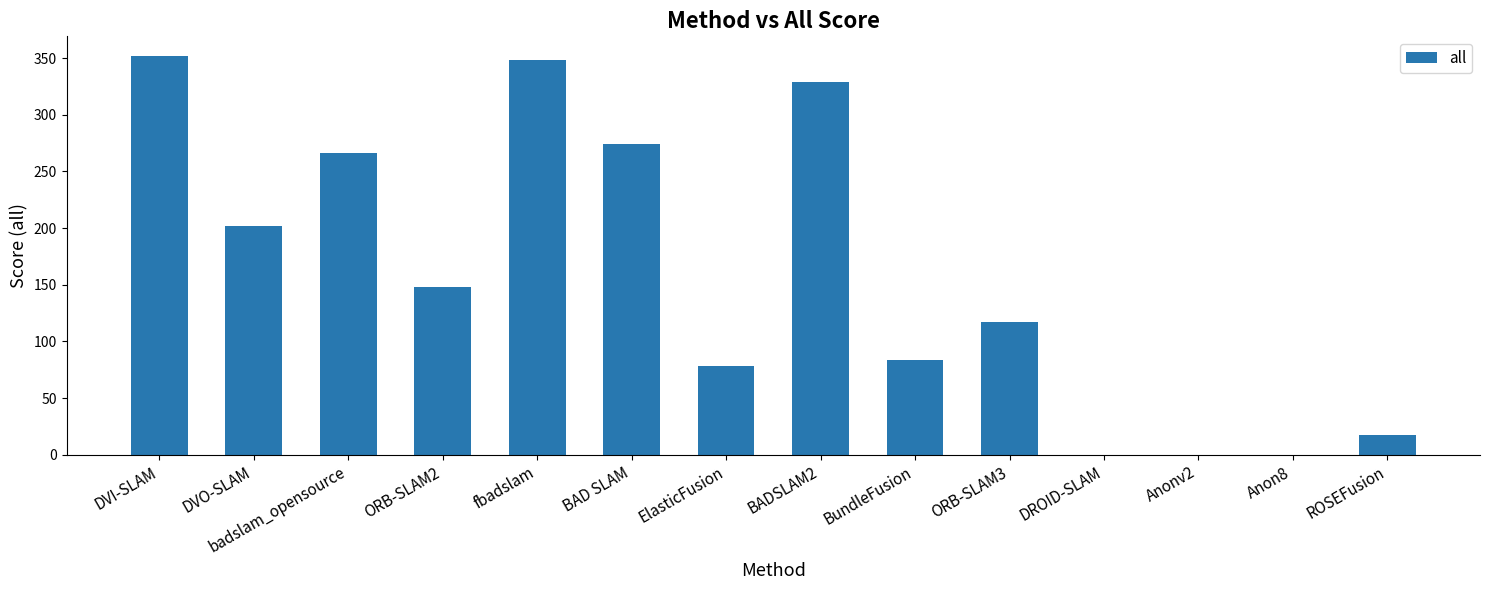

What is the sum of the values at BAD SLAM and ElasticFusion?

352.5